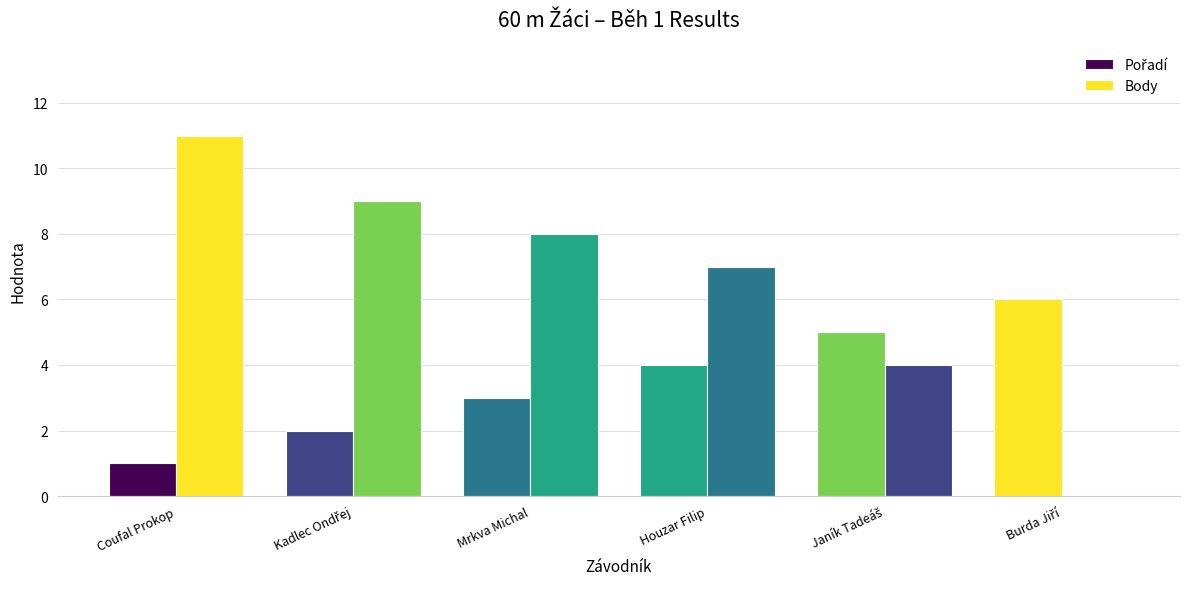

How many groups of bars are there?

6